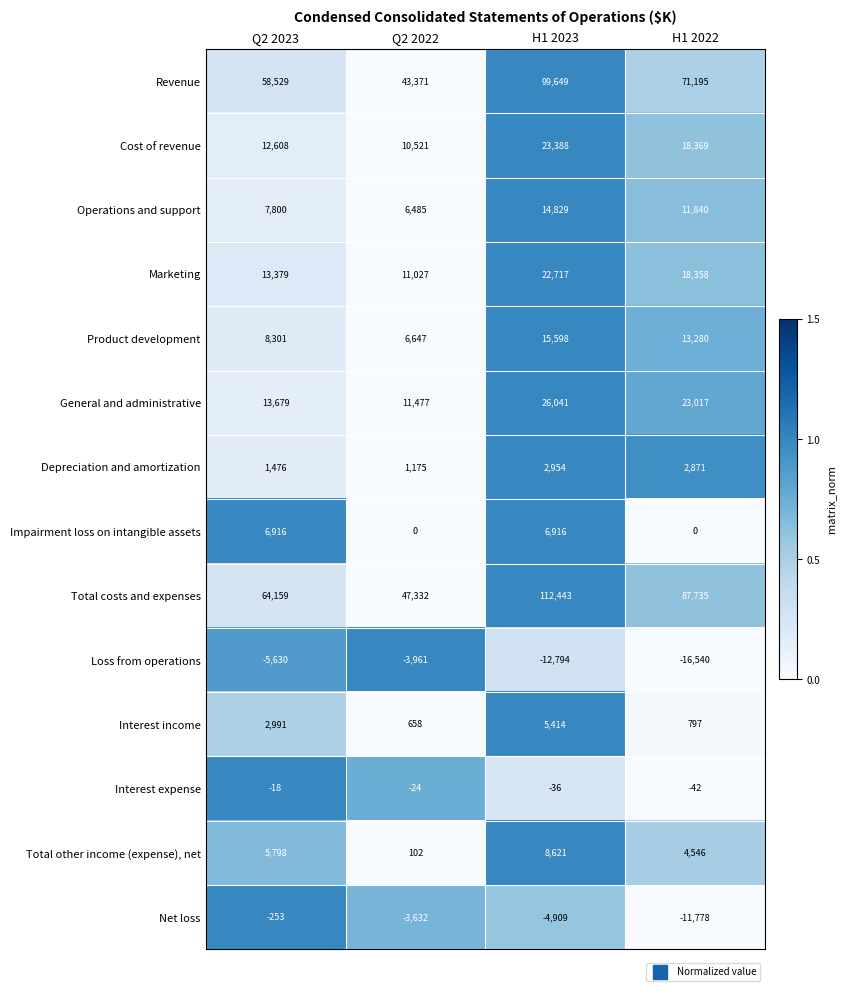

Which series has the largest range (max minus min)?

Total costs and expenses